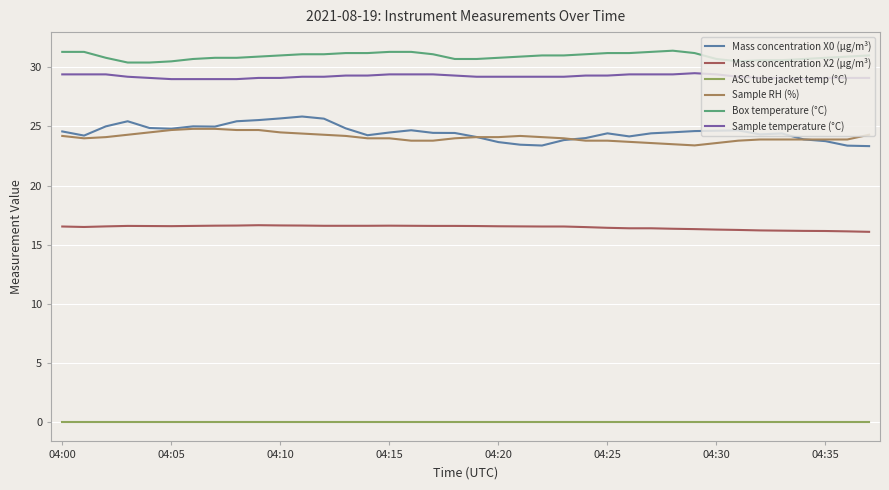

Which series has the largest range (max minus min)?

Mass concentration X0 (μg/m³)